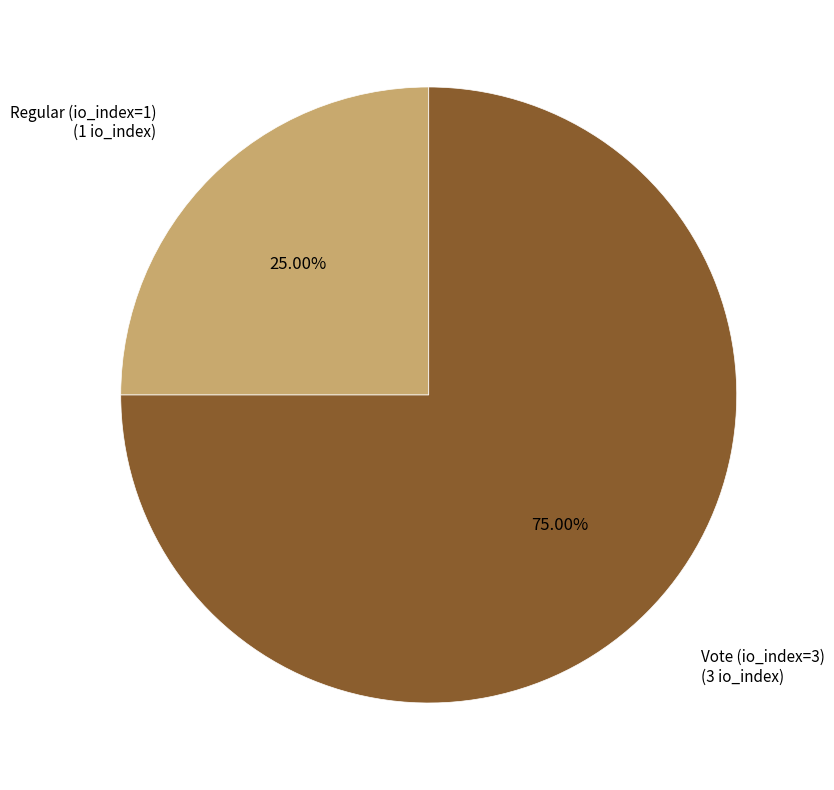

Between Regular (io_index=1) and Vote (io_index=3), which is larger?

Vote (io_index=3)